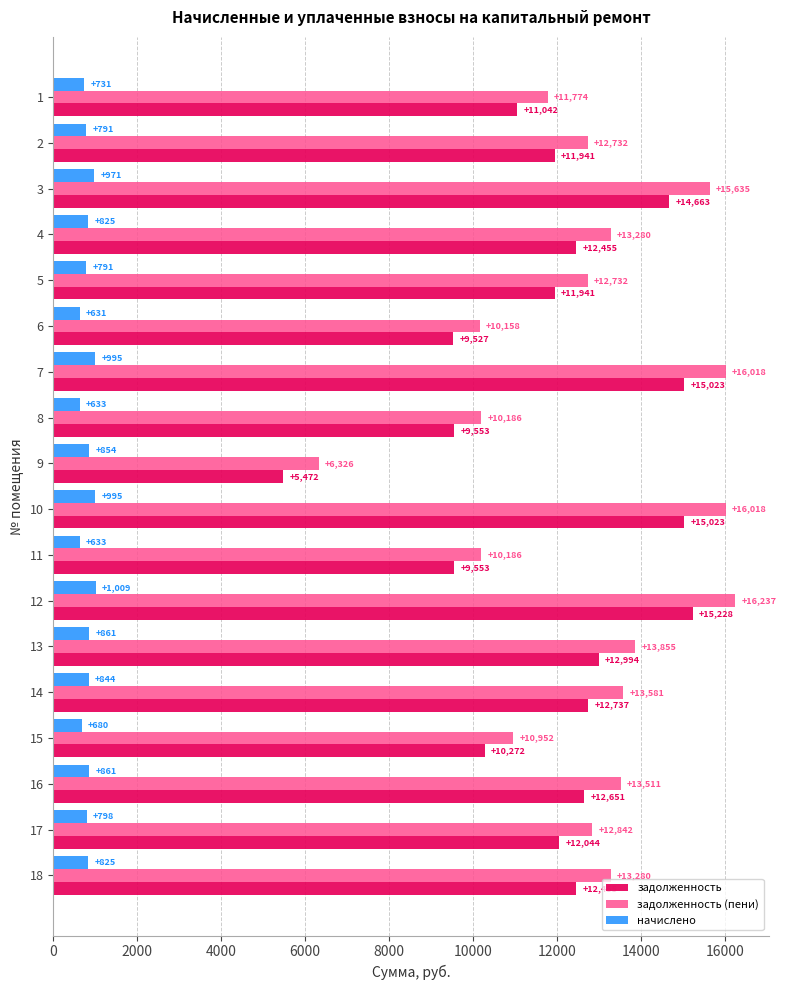

Which series has the largest total across all categories?

задолженность (пени)